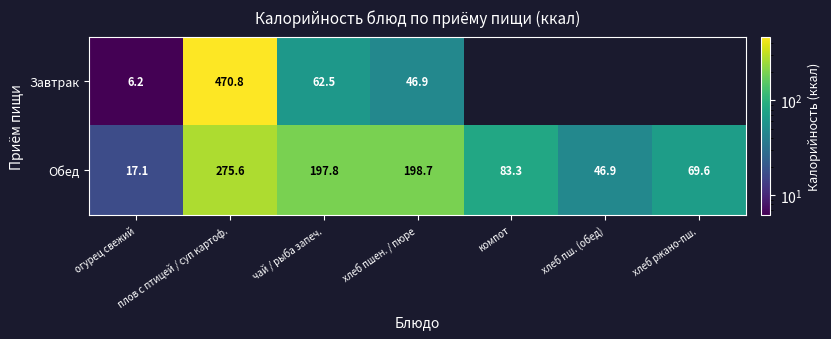

True or false: Обед has a value of 198.7 at хлеб пшен. / пюре.

True